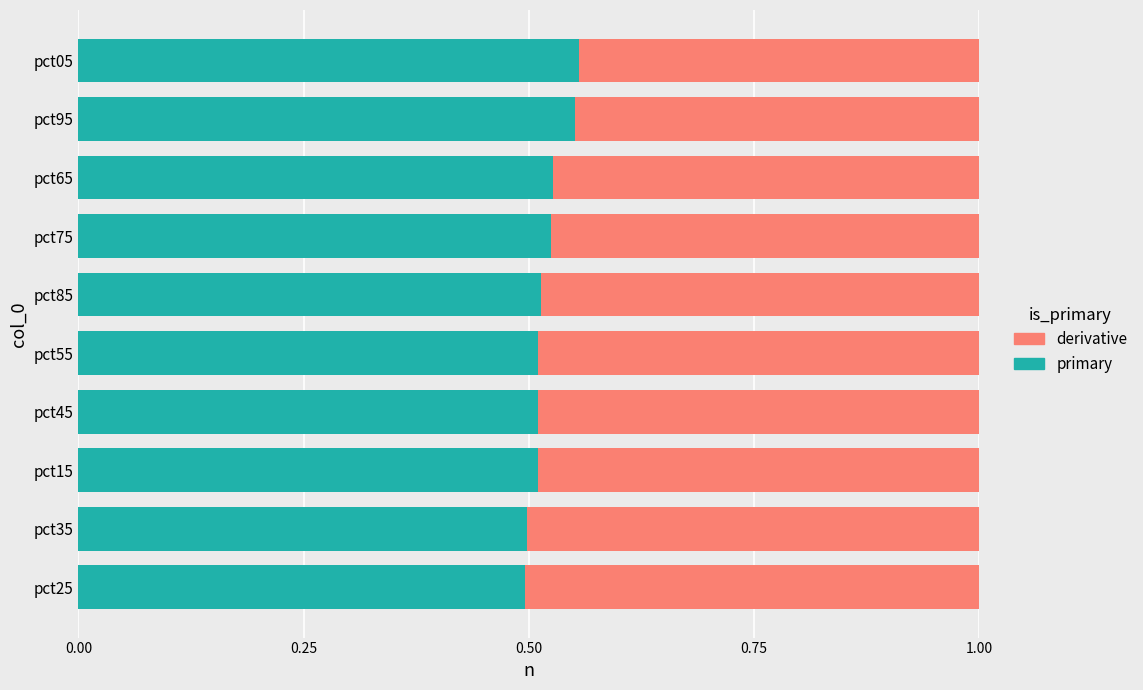

How many bars are there in total?

20